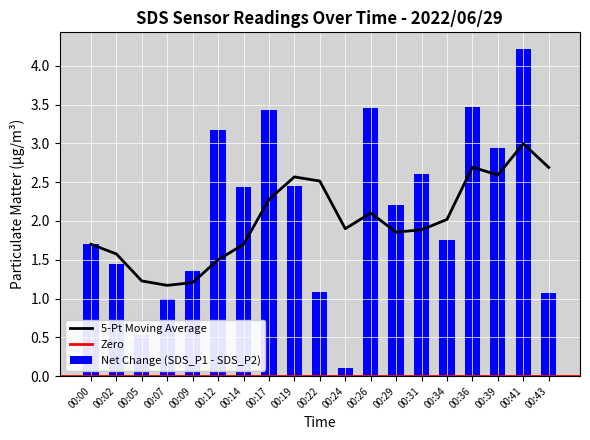

Which category has the highest value in the 5-Pt Moving Average series?

00:41